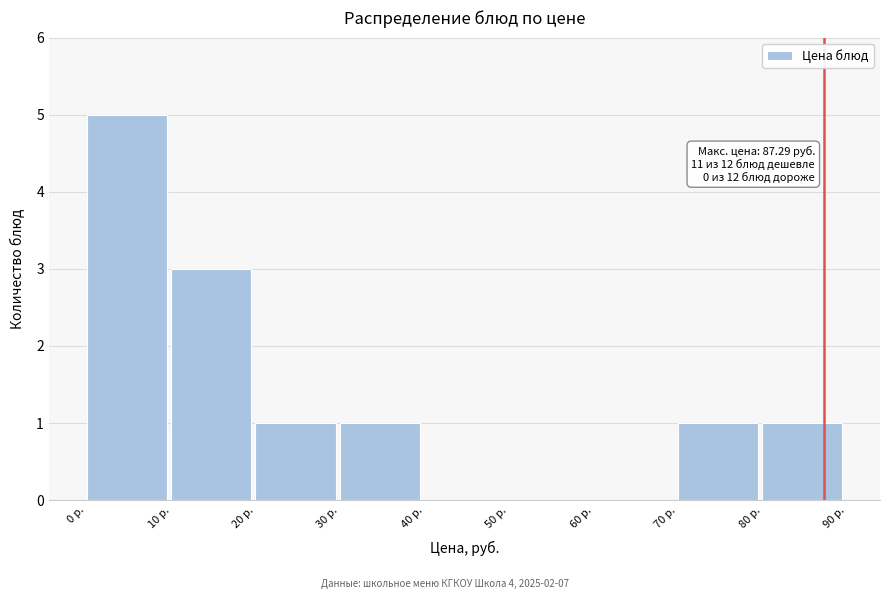

Which range on the x-axis has the tallest bar?

0 to 10